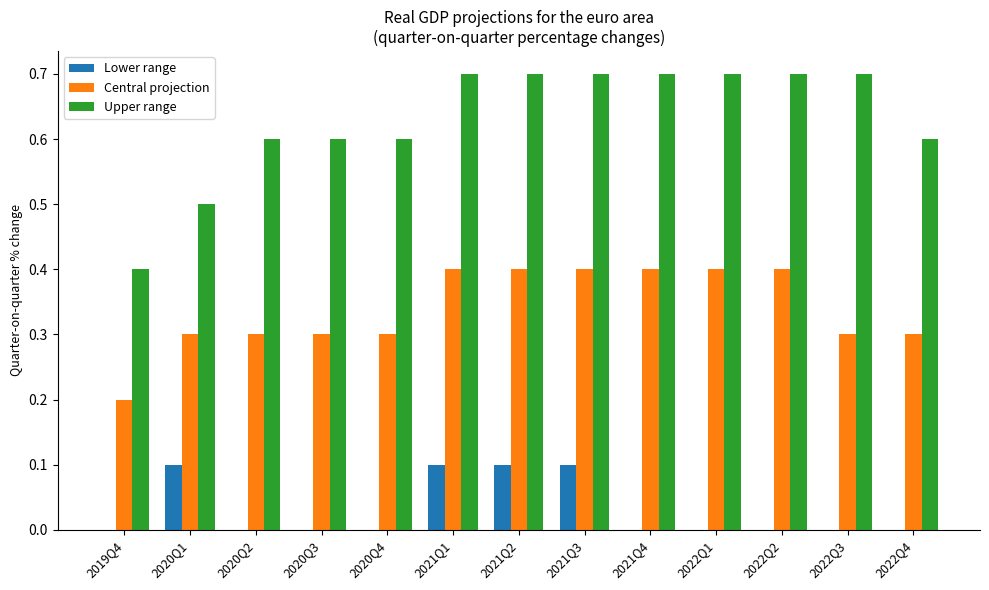

Which series changed the most between 2019Q4 and 2020Q3?

Upper range